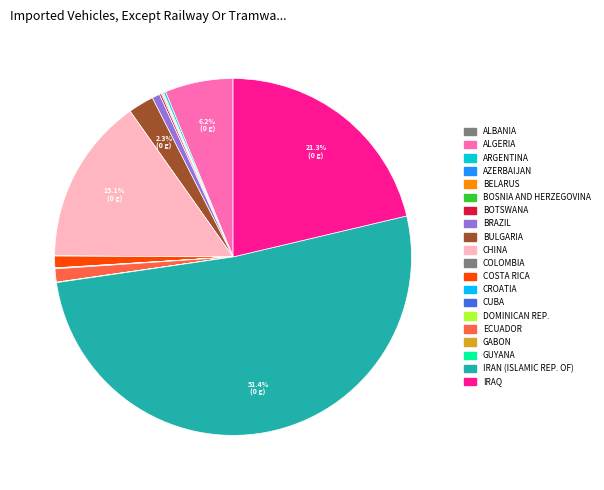

Count the number of slices in the pie.

20